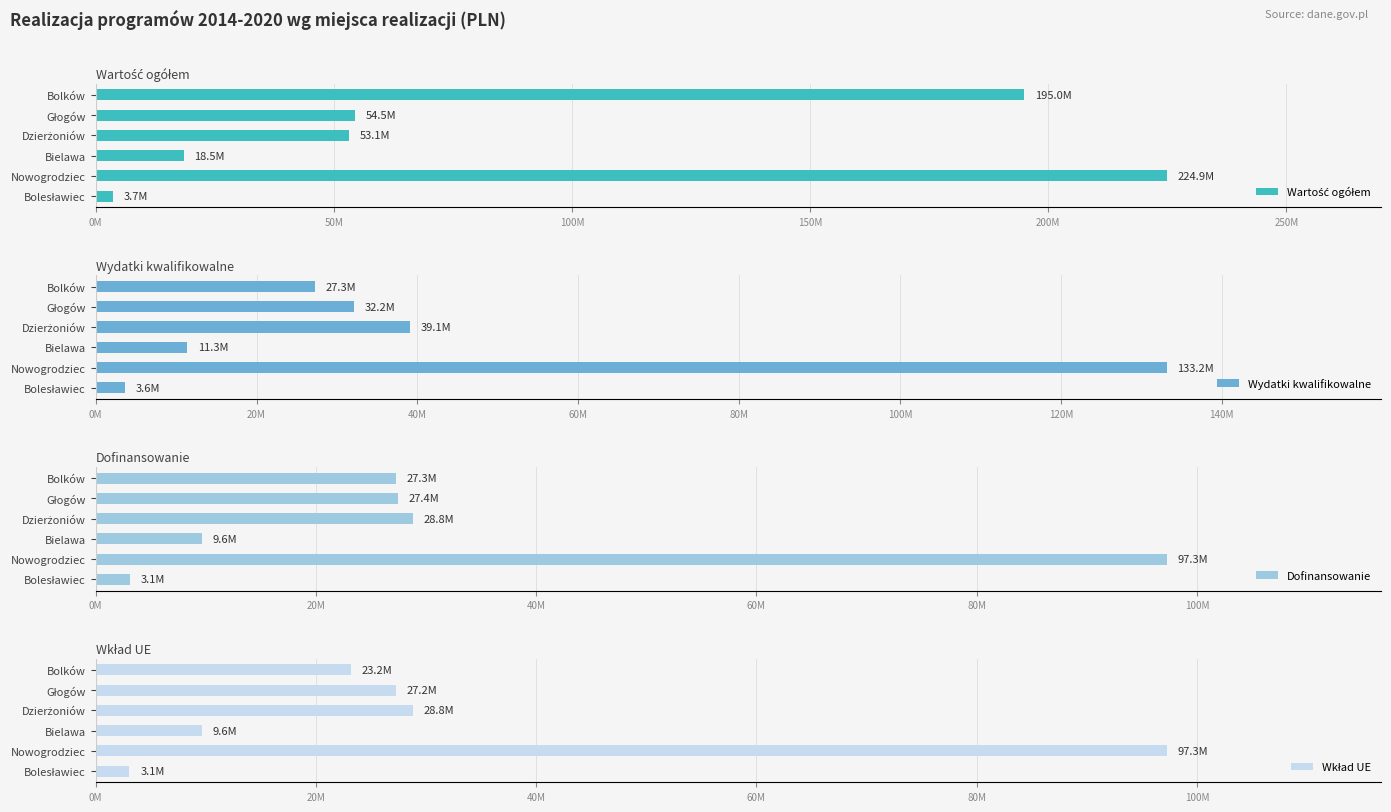

What is the difference between the maximum and second lowest values in the Dofinansowanie series?

87613662.8